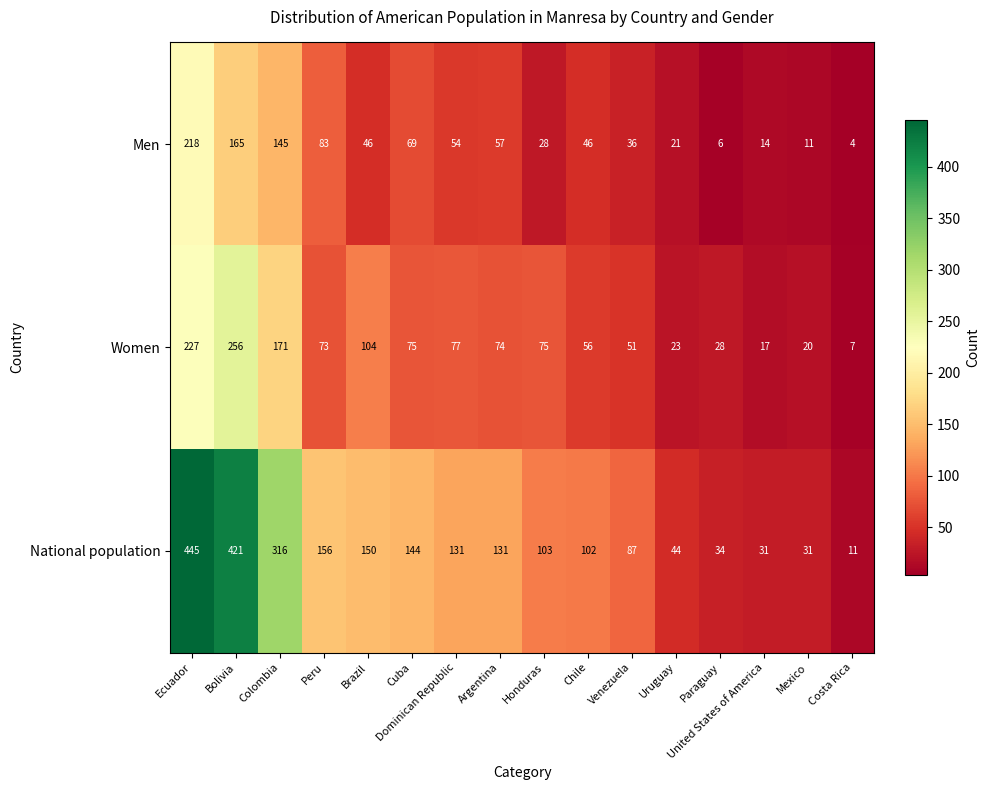

Where does the Women series first go above 74?

Ecuador